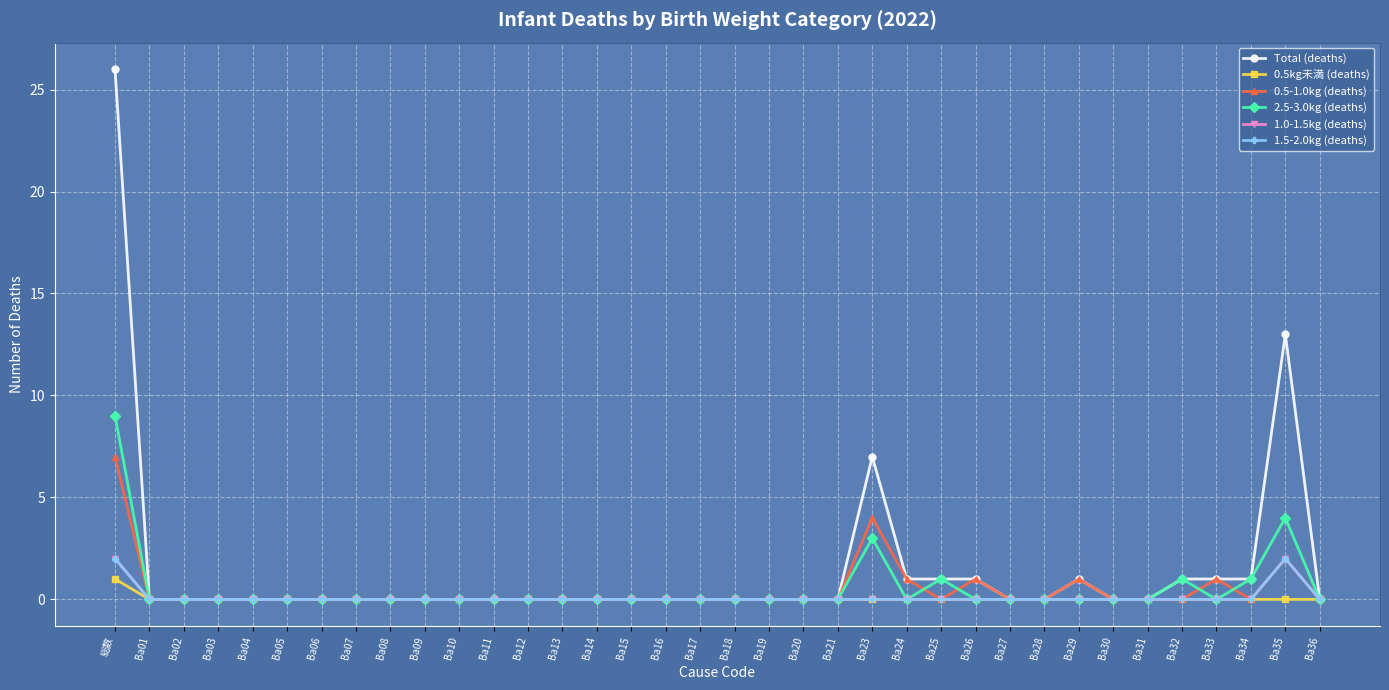

True or false: Total (deaths) and 1.0-1.5kg (deaths) cross at least once.

False